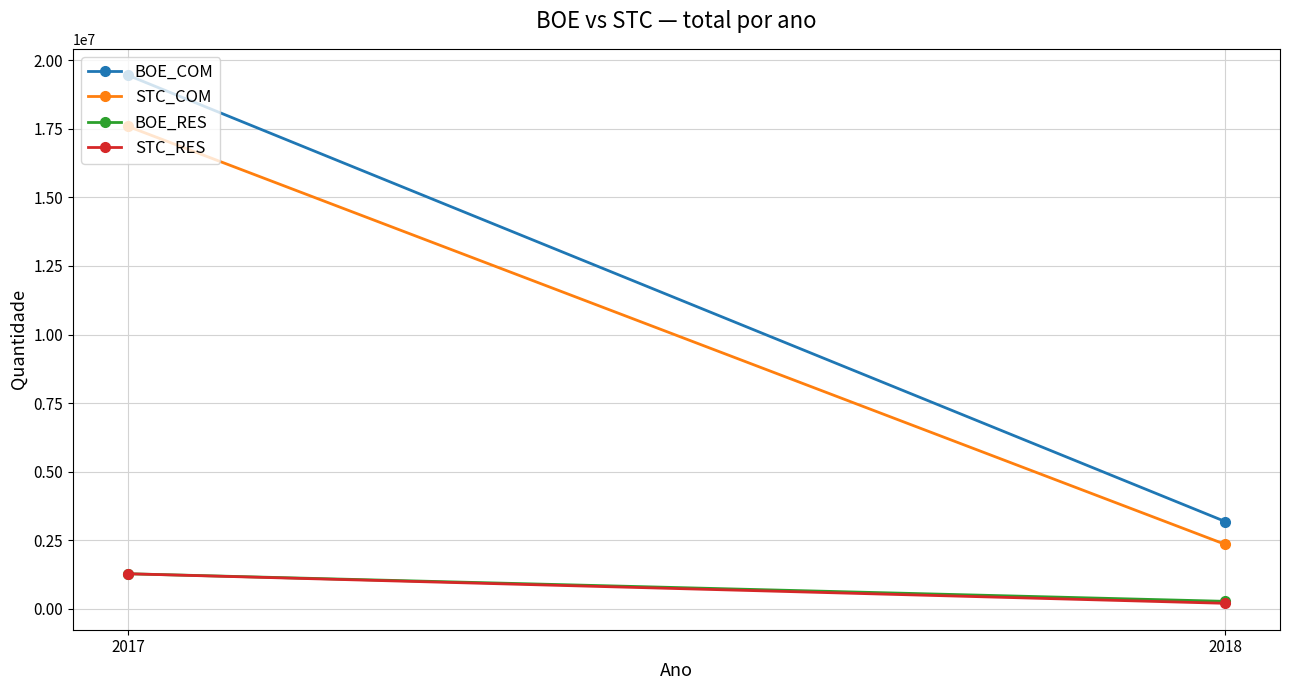

Rank the series by their maximum value, from lowest to highest.

BOE_RES, STC_RES, STC_COM, BOE_COM